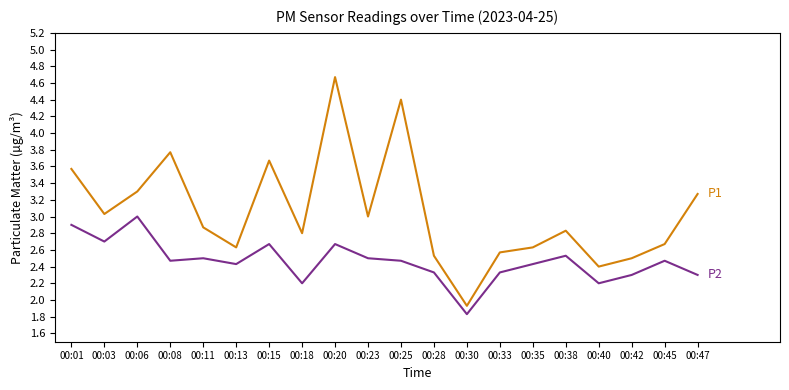

At which category is the sum across all series the highest?

00:20